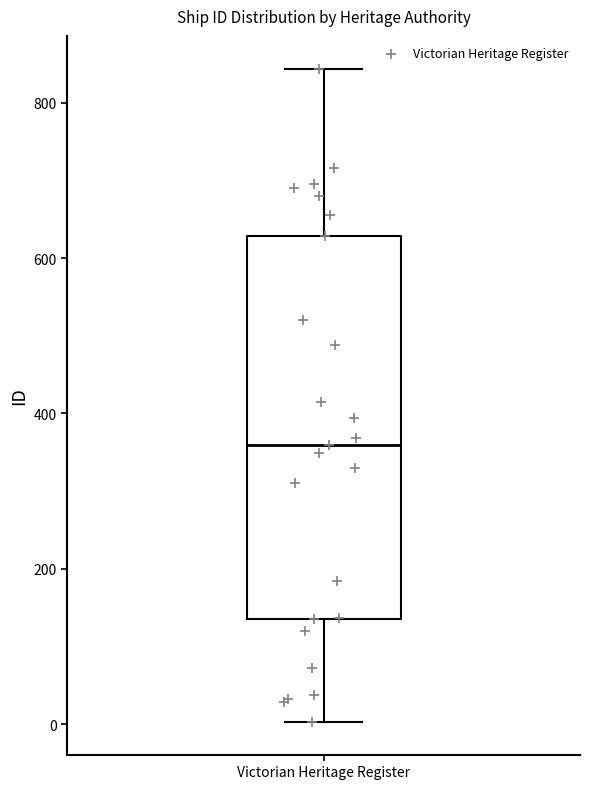

Read this box plot against the y-axis: the position of the median line, the range covered by the box, and the ends of both whiskers. The values are not printed on the chart, so give them approximately, as read against the axis.

median 360, box 140 to 620, whiskers 0 to 840